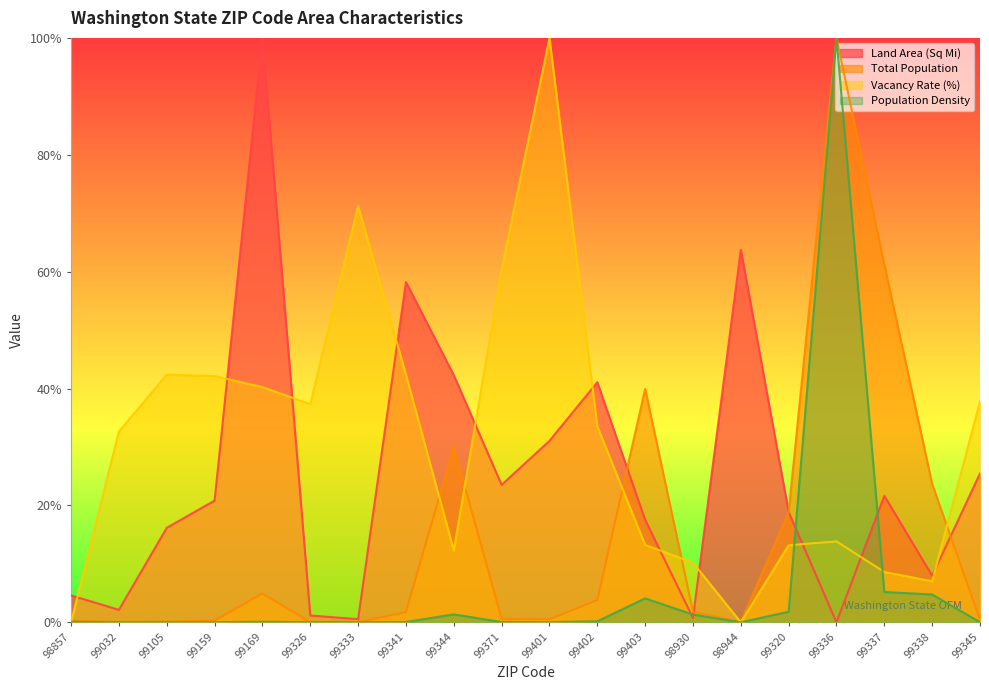

Which category has the highest value in the Population Density series?

99336